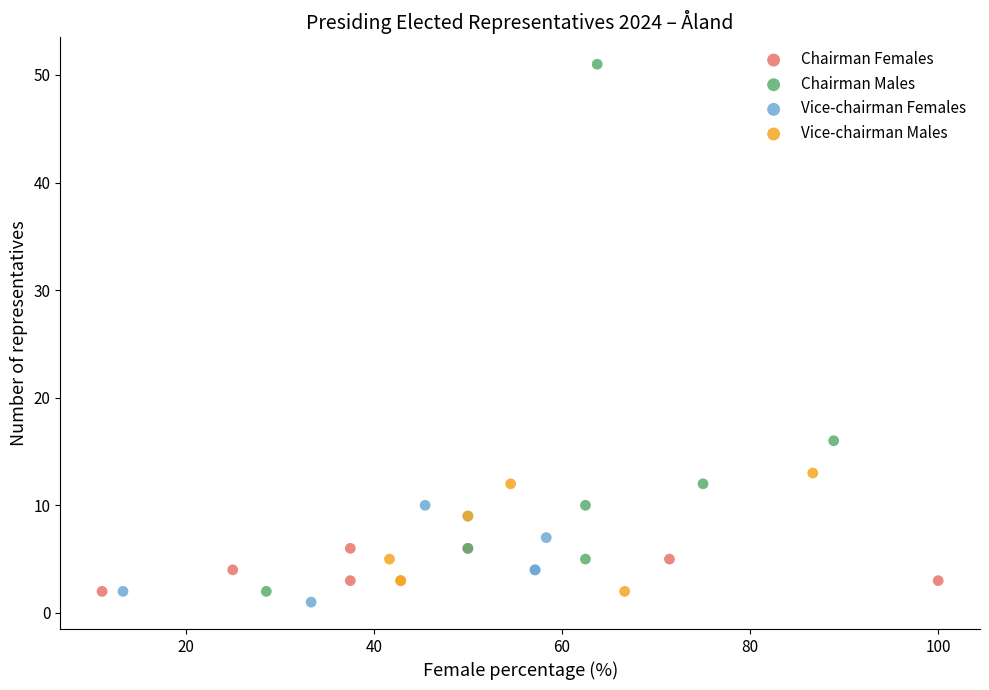

Which series has the largest Y range (max minus min)?

Chairman Males